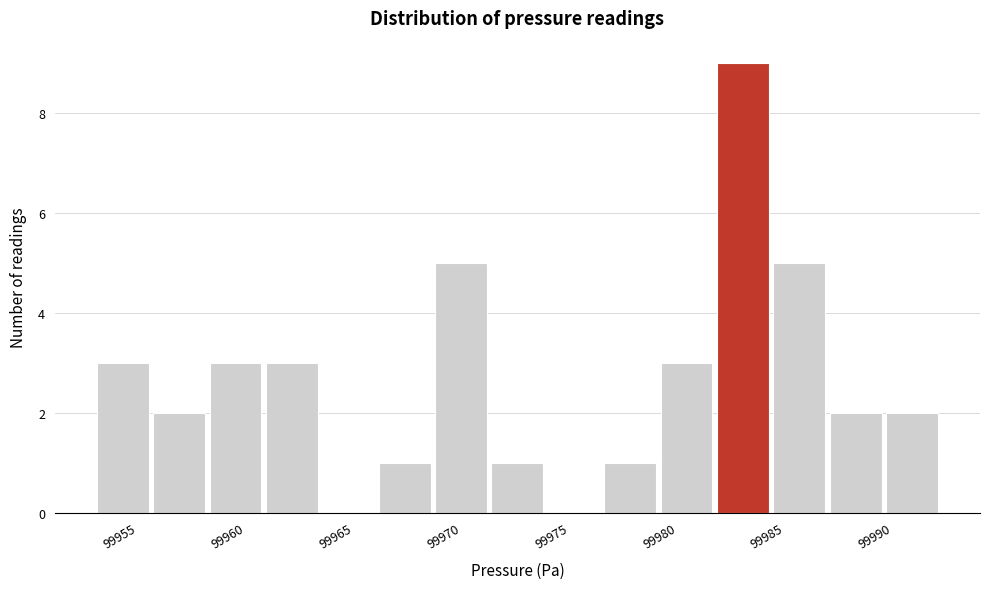

Reading left to right, transcribe this chart: for each bar, give the range it covers on the x-axis and its height. Neither the bar edges nor the heights are printed on the chart, so give them approximately, as read against the axes.

99954.0 to 99956.5: 3
99956.5 to 99959.0: 2
99959.0 to 99961.5: 3
99961.5 to 99964.5: 3
99964.5 to 99967.0: 0
99967.0 to 99969.5: 1
99969.5 to 99972.0: 5
99972.0 to 99974.5: 1
99974.5 to 99977.5: 0
99977.5 to 99980.0: 1
99980.0 to 99982.5: 3
99982.5 to 99985.0: 9
99985.0 to 99988.0: 5
99988.0 to 99990.5: 2
99990.5 to 99993.0: 2